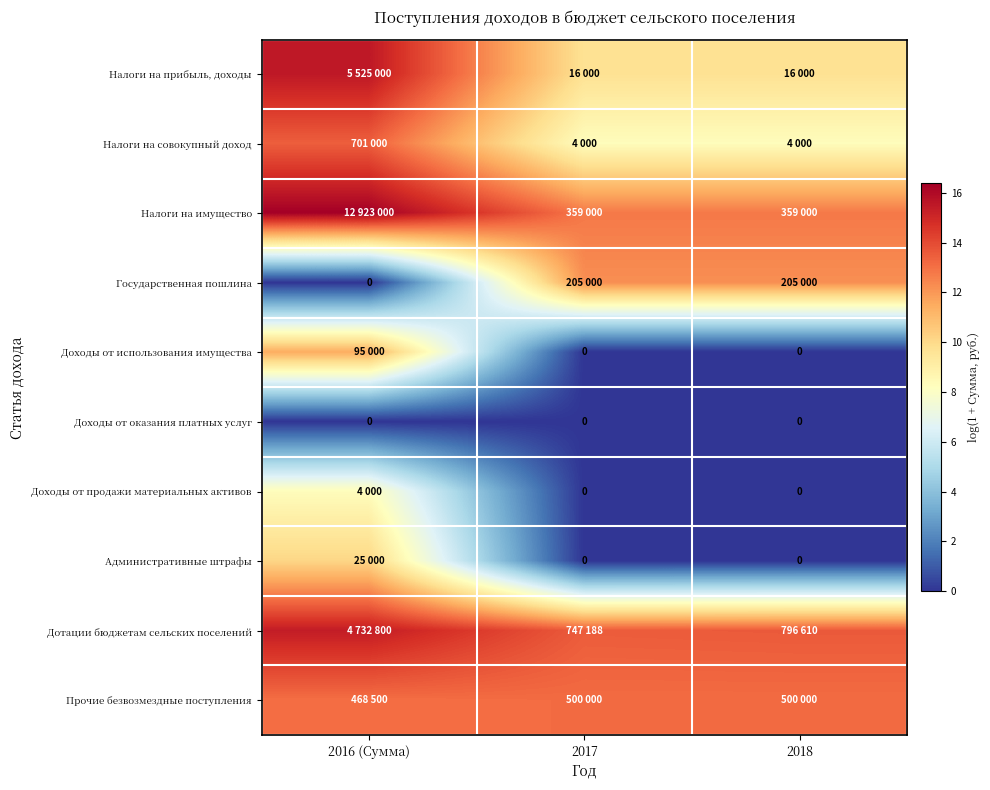

True or false: Налоги на совокупный доход has a value of 8.3 at 2018.

True